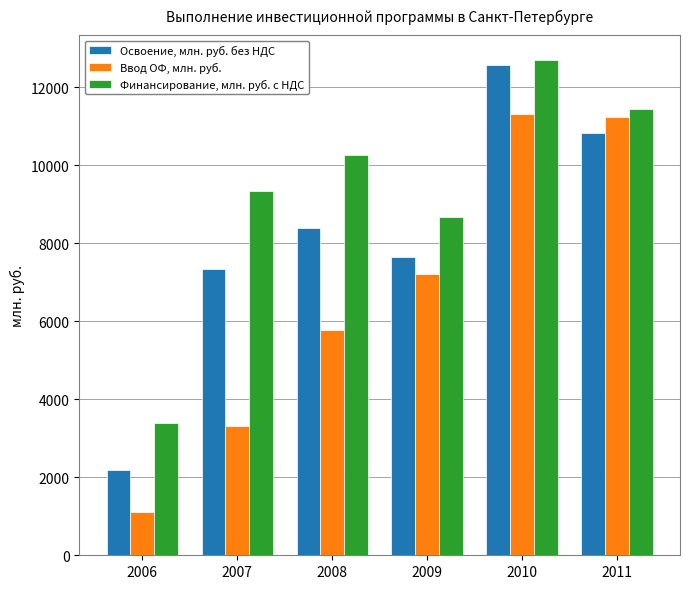

What is the sum of the Финансирование, млн. руб. с НДС values at 2006 and 2010?

16088.1